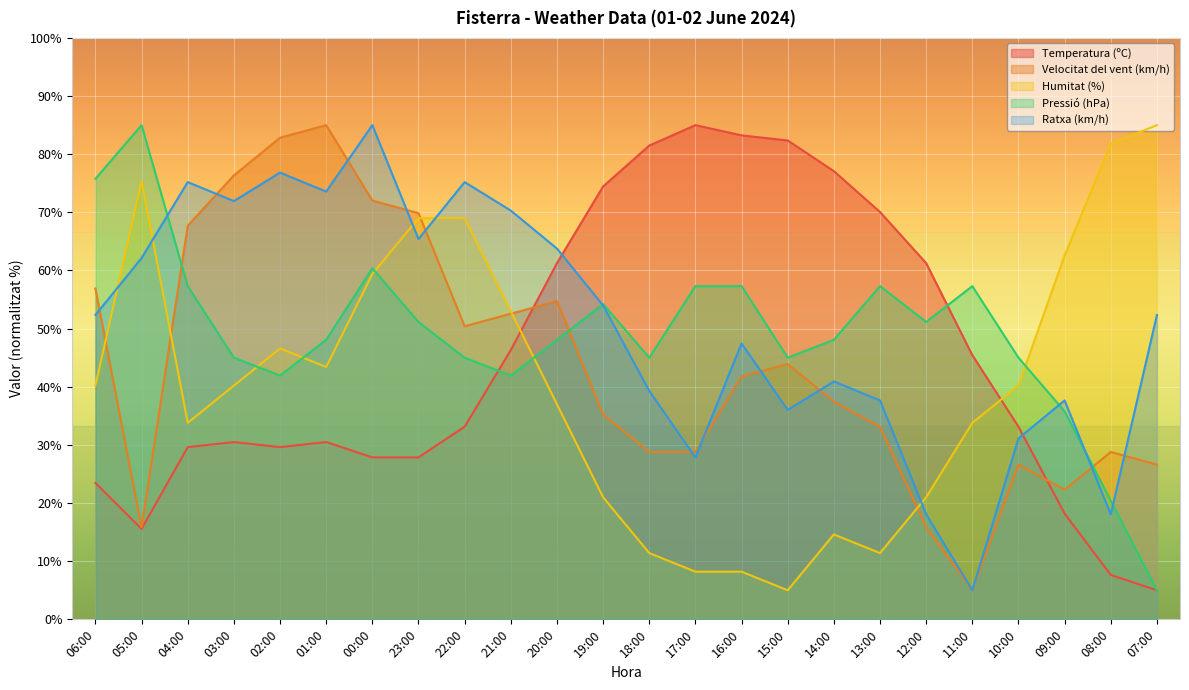

Which series ends up on top after the final intersection of Ratxa (km/h) and Pressió (hPa)?

Ratxa (km/h)